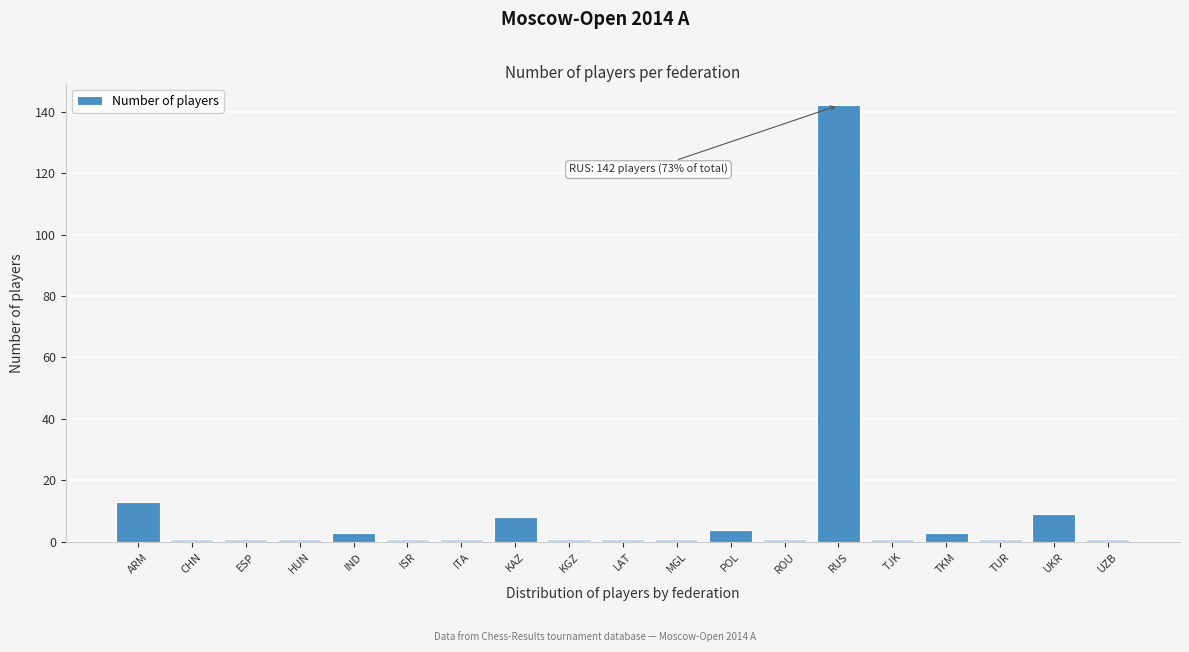

Reading right to left, what are all the values shown in this chart?

1	9	1	3	1	142	1	4	1	1	1	8	1	1	3	1	1	1	13